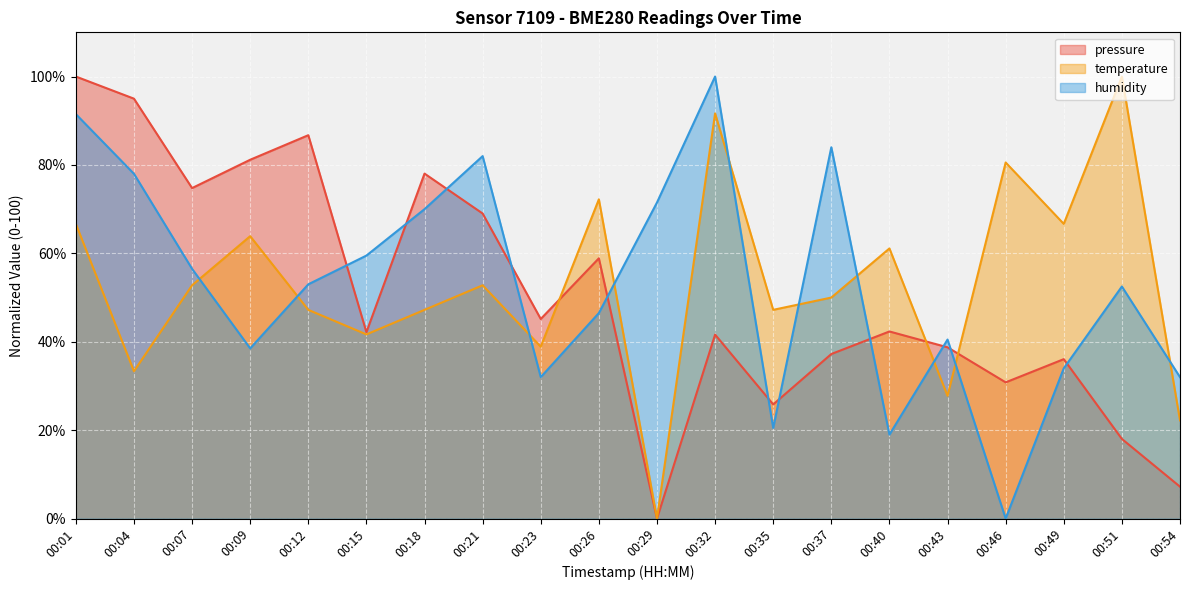

The value of temperature at 00:23 is 38.9. True or false?

True